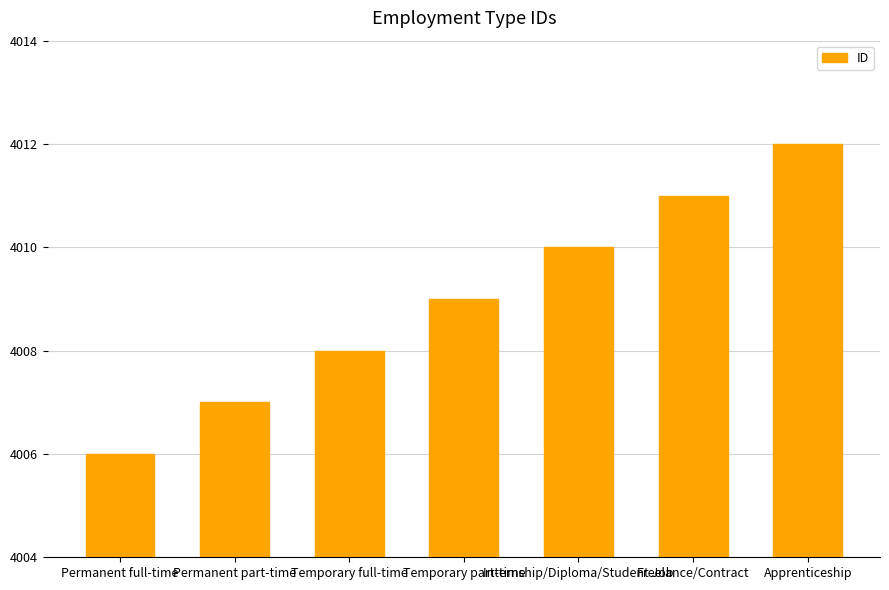

What is the value of the 4th bar from the left?

4009